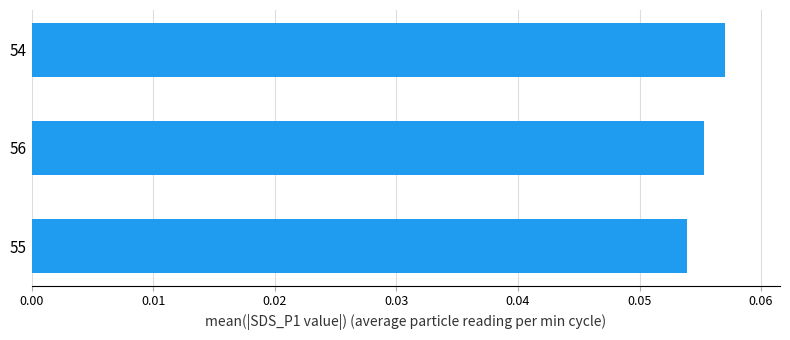

What is the sum of all values?

0.2